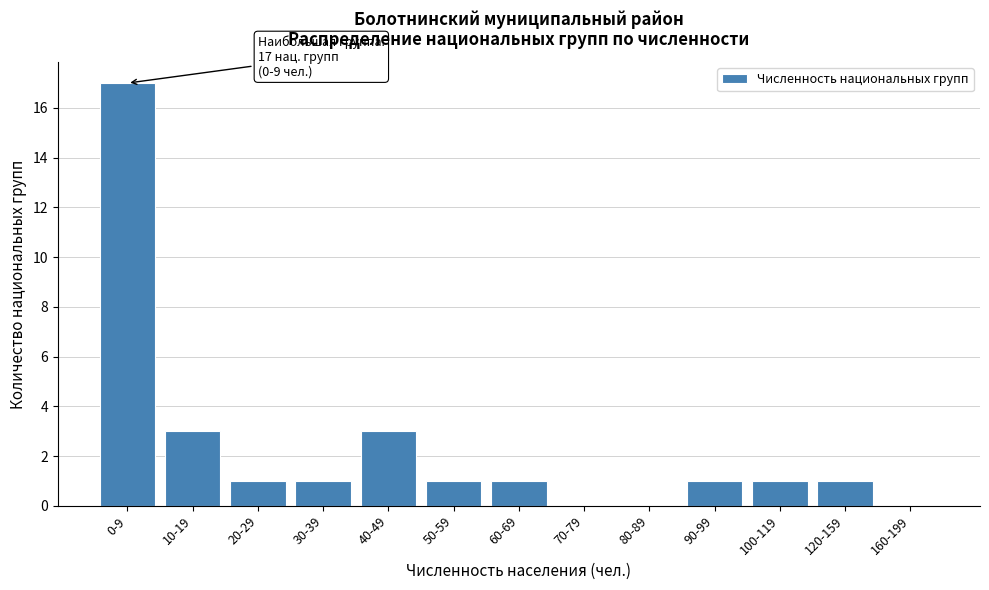

Reading left to right, transcribe all the data shown in this chart.

0-9=17	10-19=3	20-29=1	30-39=1	40-49=3	50-59=1	60-69=1	70-79=0	80-89=0	90-99=1	100-119=1	120-159=1	160-199=0